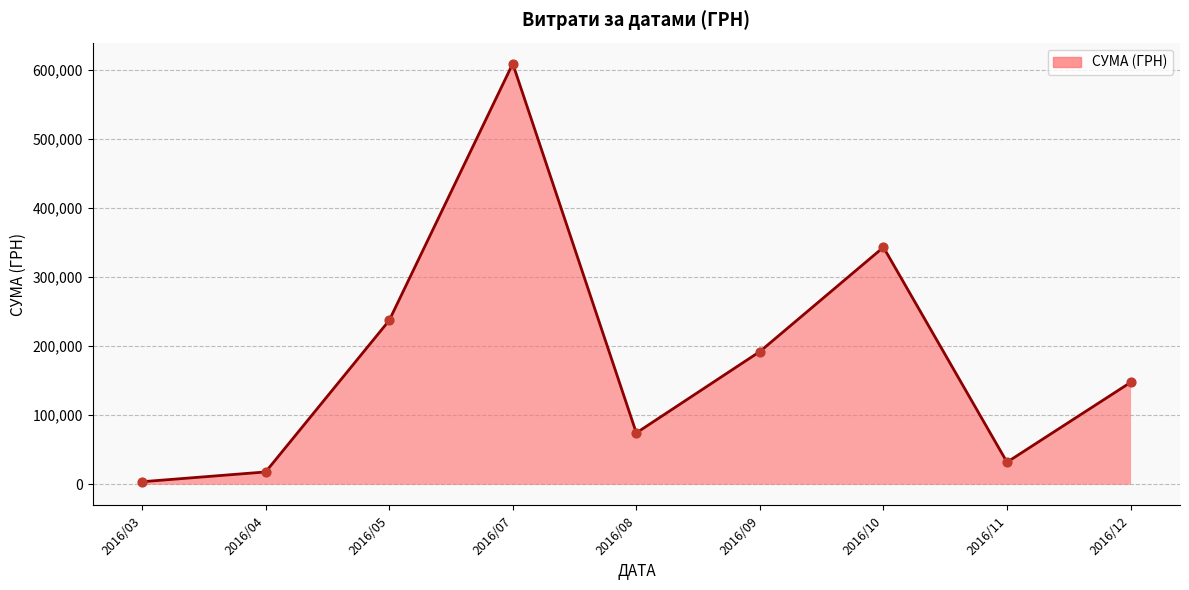

Between 2016/08 and 2016/11, which is larger?

2016/08